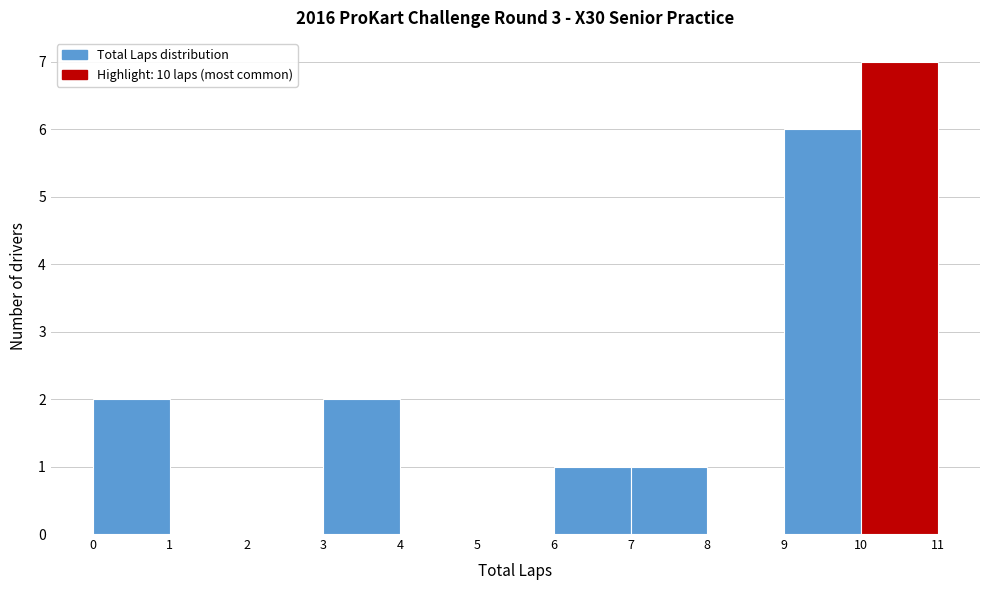

Over which range of the x-axis is the bar tallest?

10 to 11